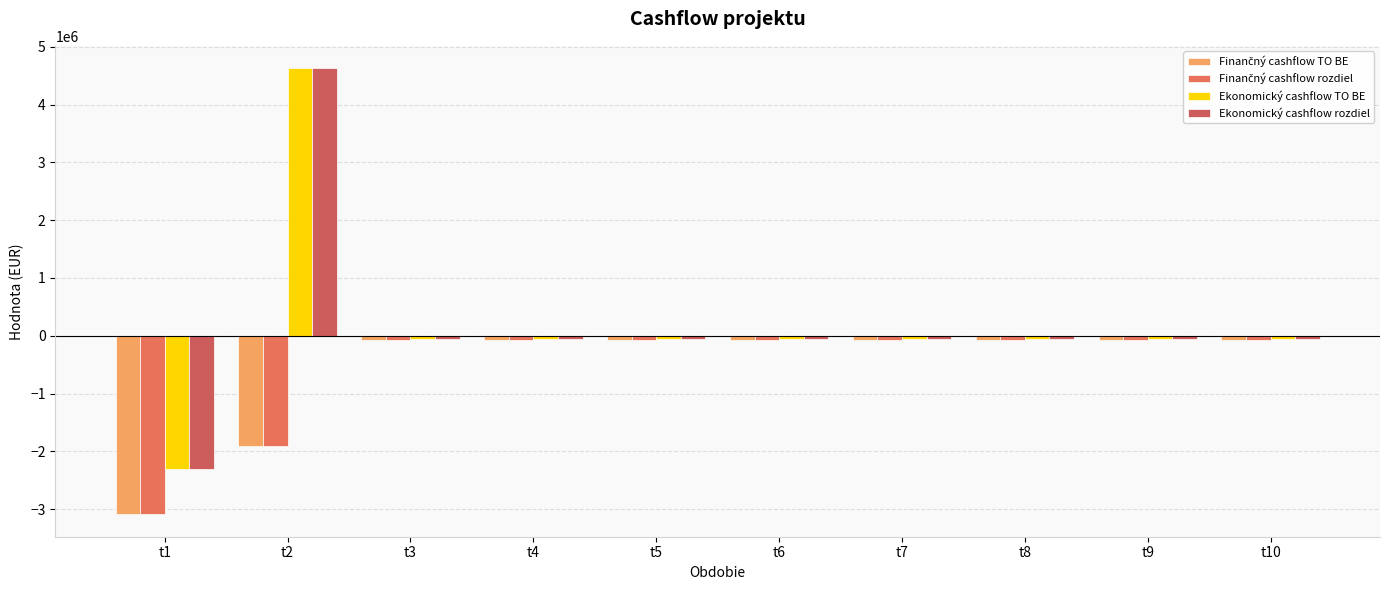

List the labels in order of Ekonomický cashflow TO BE value, largest first.

t2, t3, t4, t5, t6, t7, t8, t9, t10, t1